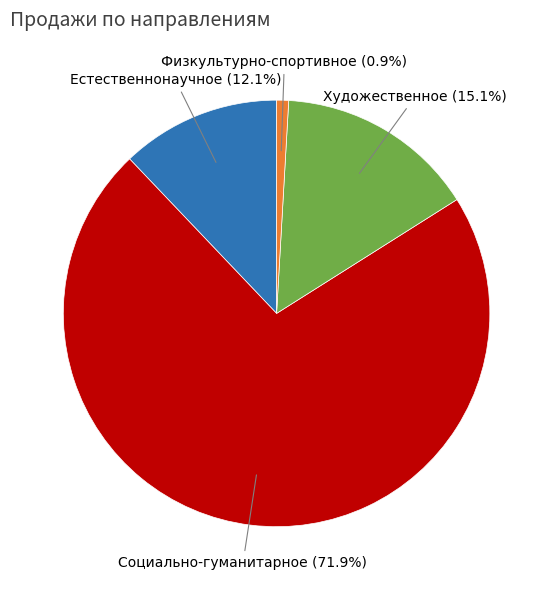

Do Художественное and Физкультурно-спортивное together represent more than half of the pie?

No